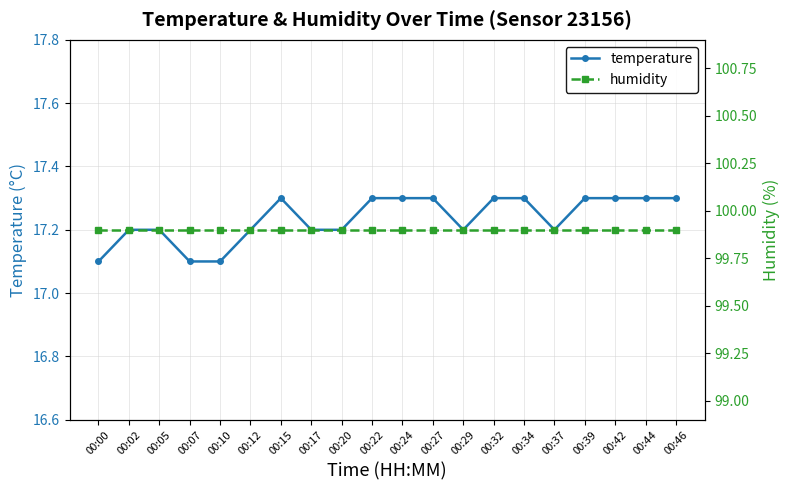

Is the value of humidity at 00:44 greater than the value of temperature at 00:10?

Yes